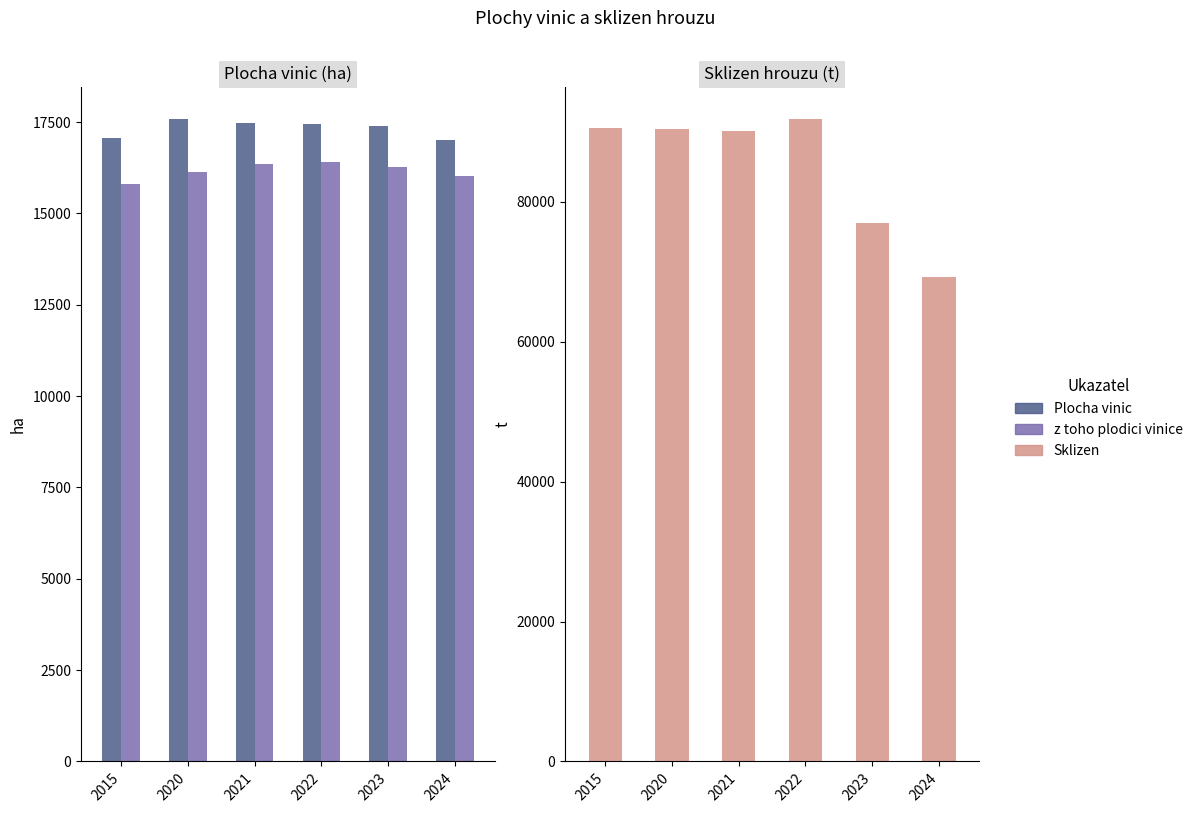

List the labels in order of z toho plodici vinice value, largest first.

2022, 2021, 2023, 2020, 2024, 2015